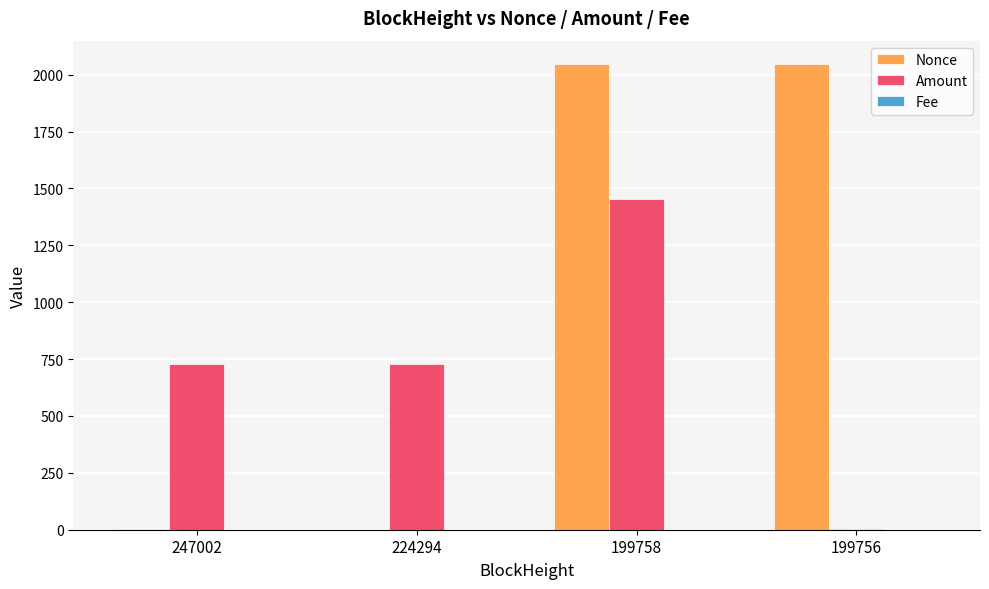

Which series has the largest total across all categories?

Nonce